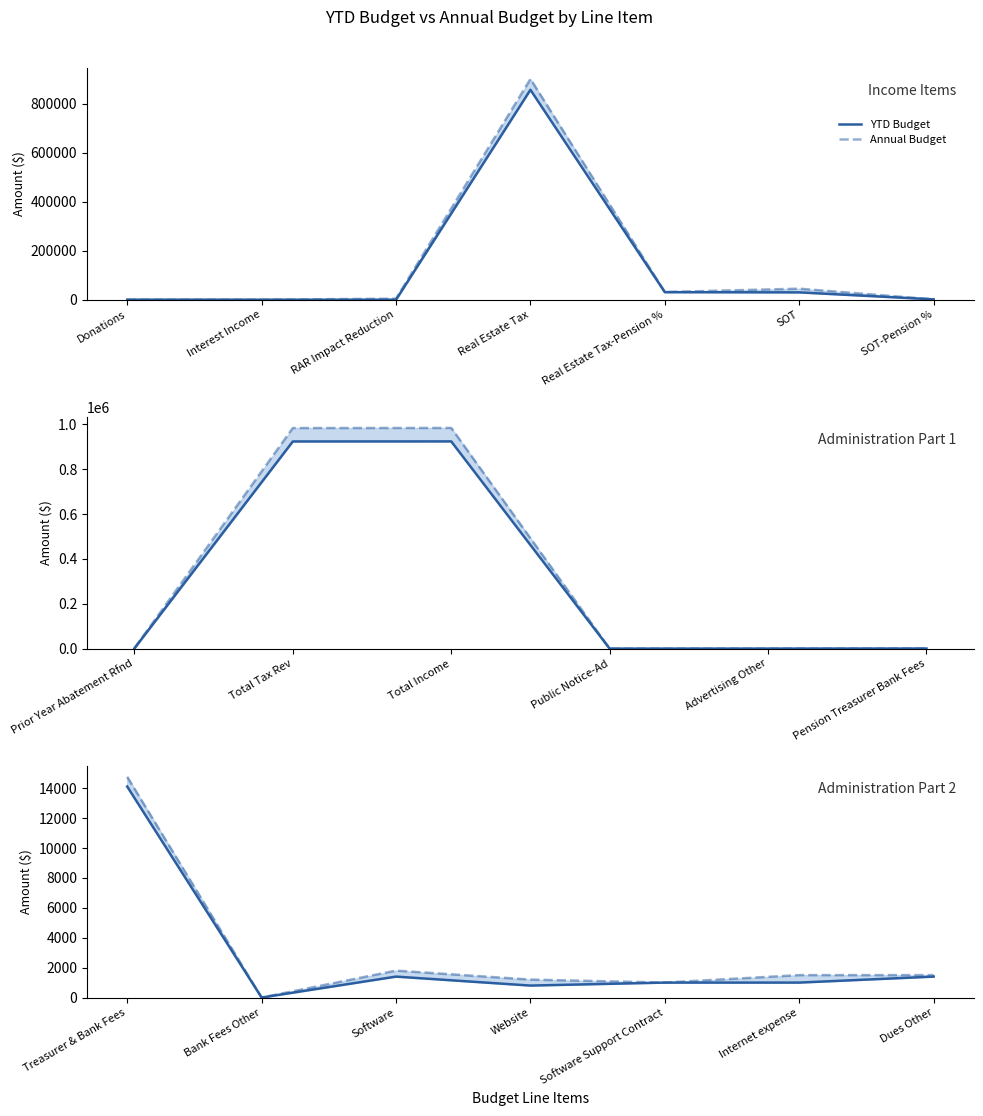

Is it true that YTD Budget equals 334 at Website?

False